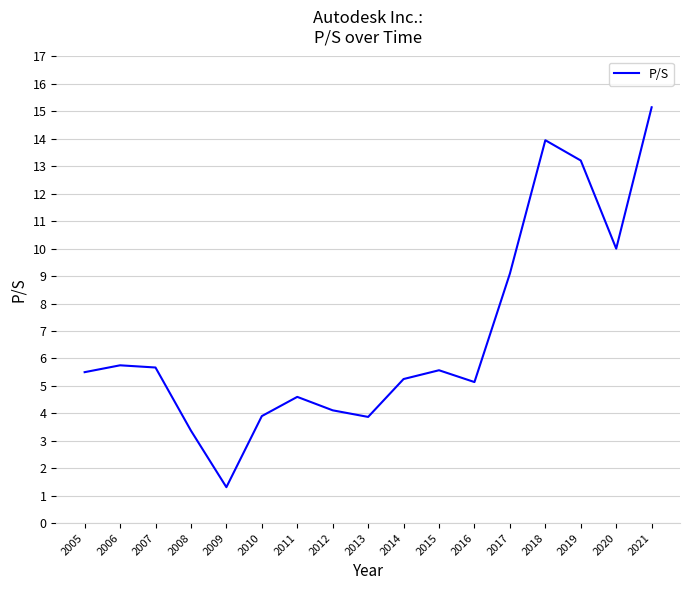

True or false: the data shows 4.6 at 2011.

True